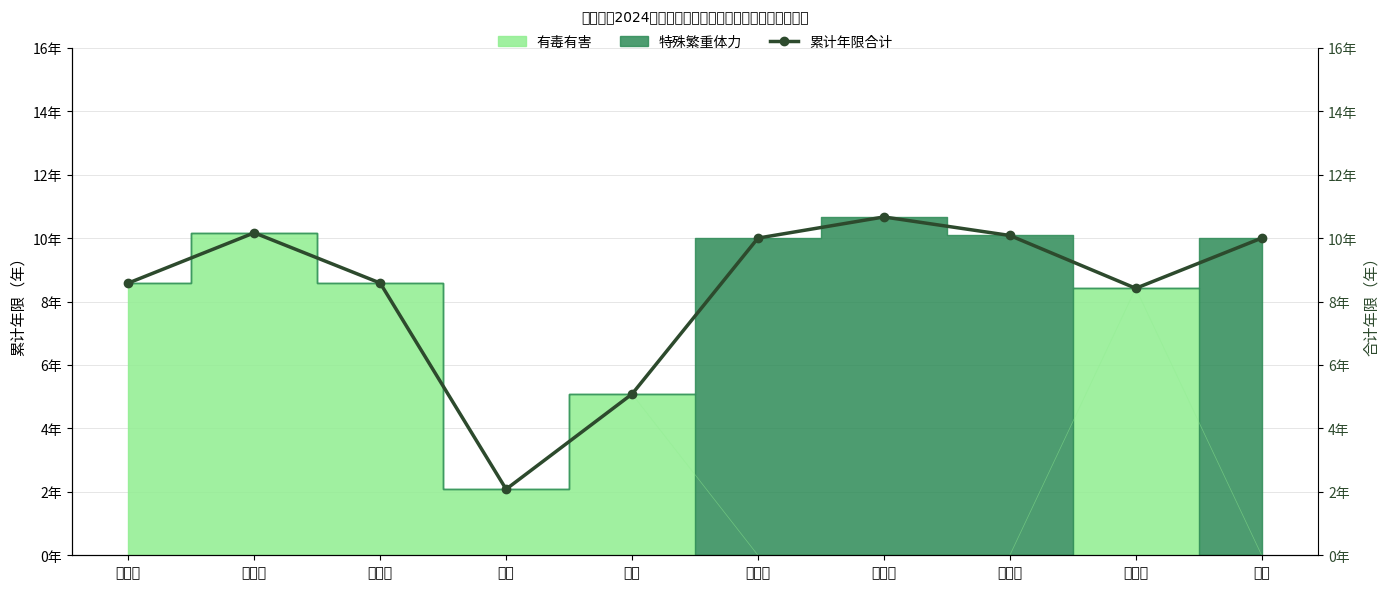

Rank the categories by value from lowest to highest.

李斌, 王毅, 赵业歌, 刘万宏, 汪仁俊, 王军德, 张剑, 刘献营, 柳应召, 沈德君